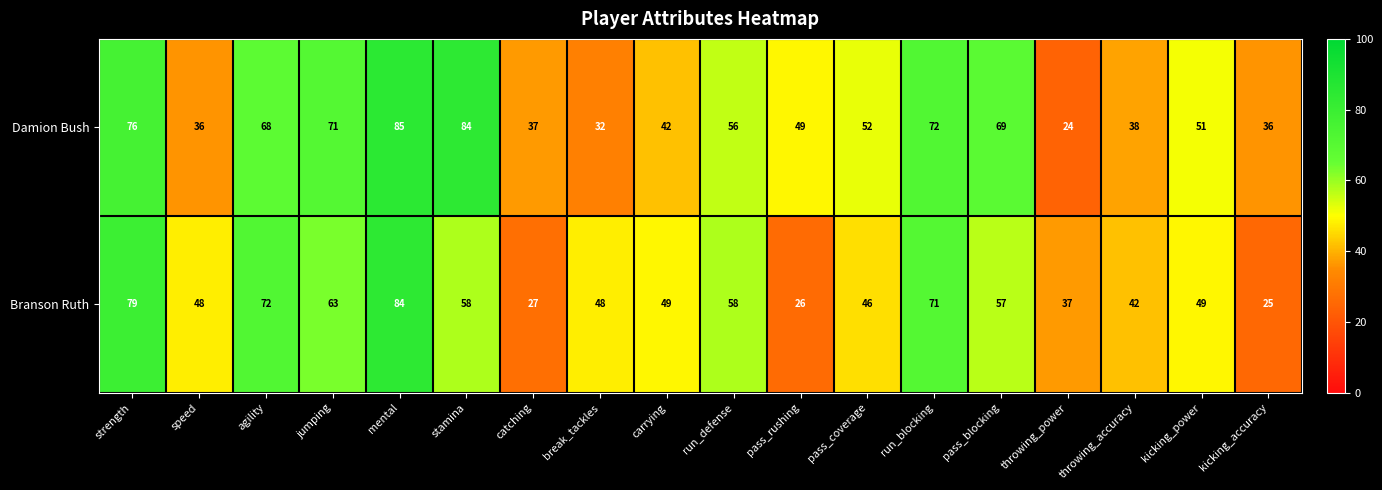

At which label does Damion Bush first exceed 52?

strength